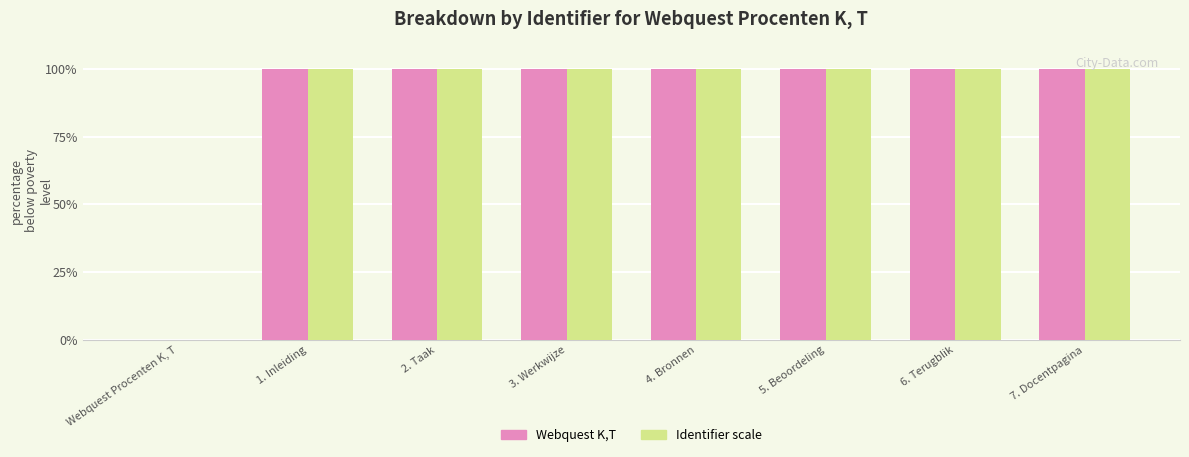

What is the maximum value shown in the chart?

100.0